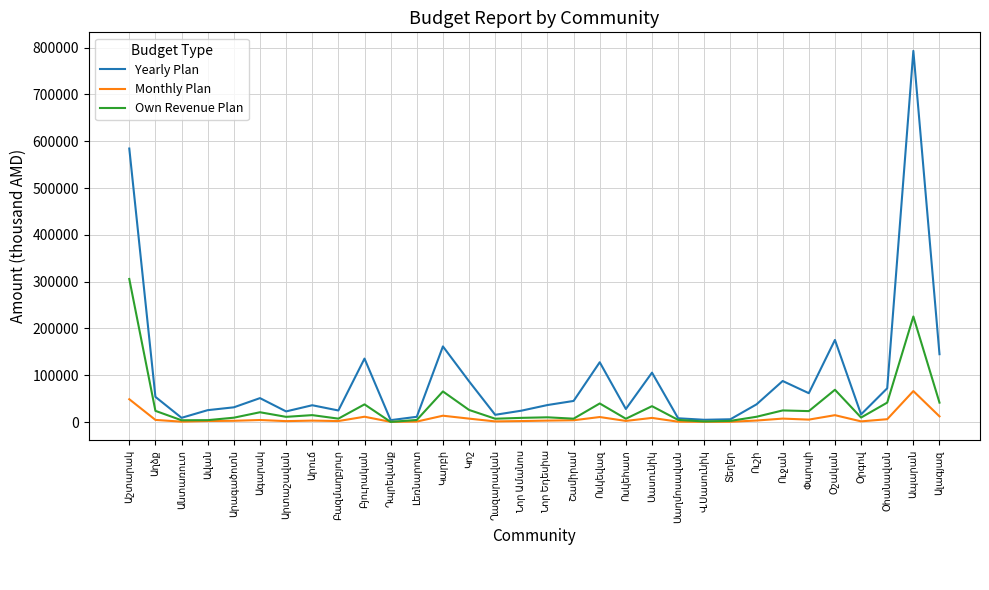

What is the maximum value shown in the chart?

793033.0